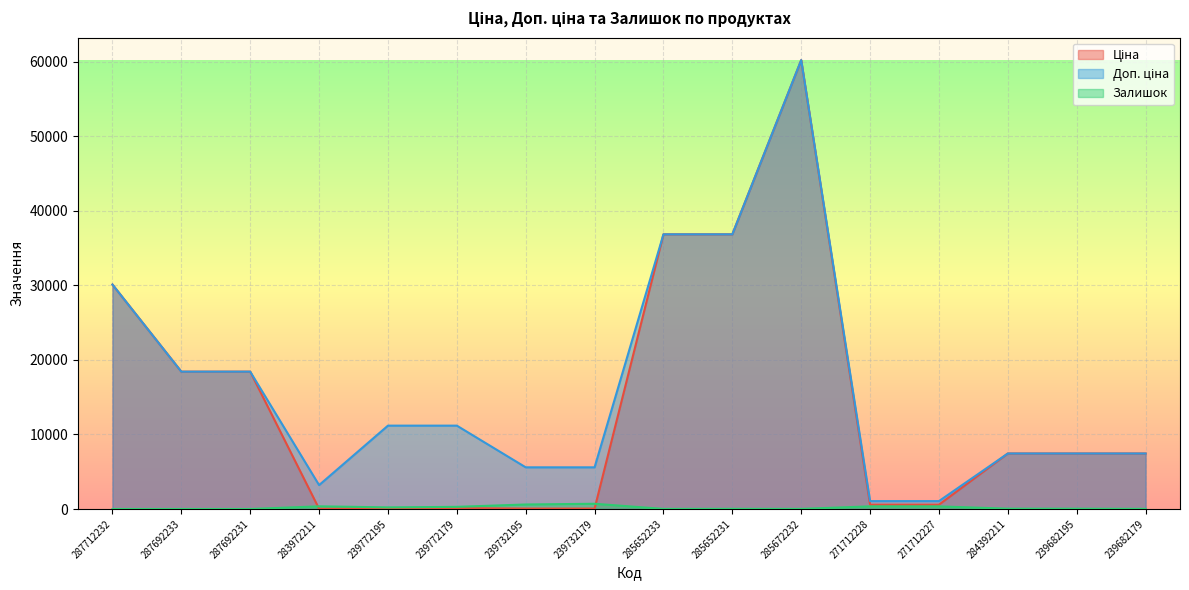

List the series in order of their peak value, lowest first.

Залишок, Ціна, Доп. ціна